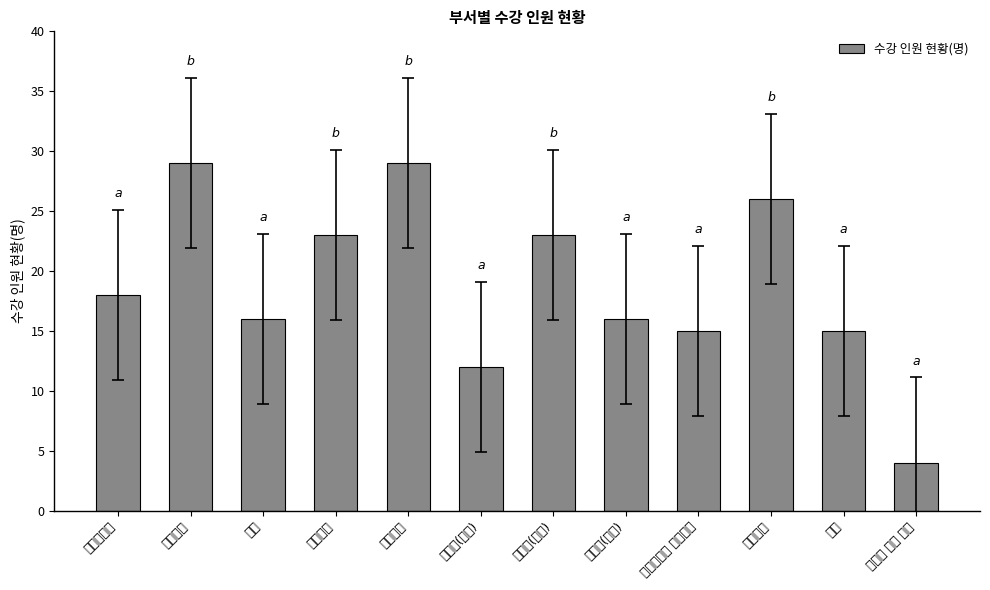

What is the minimum value shown in the chart?

4